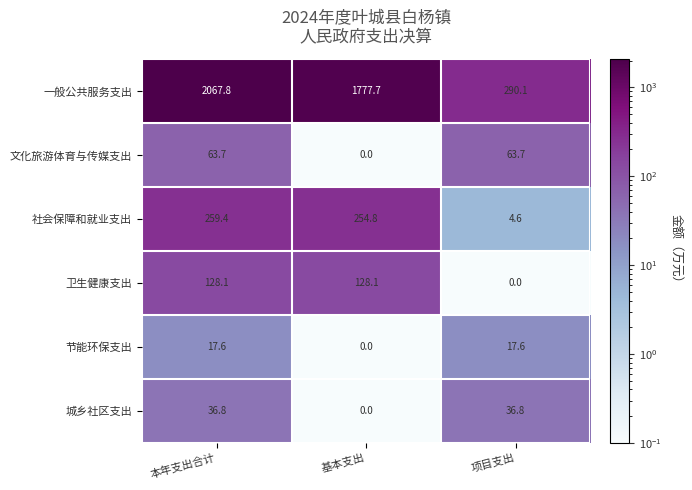

The value of 社会保障和就业支出 at 本年支出合计 is 428.0. True or false?

False